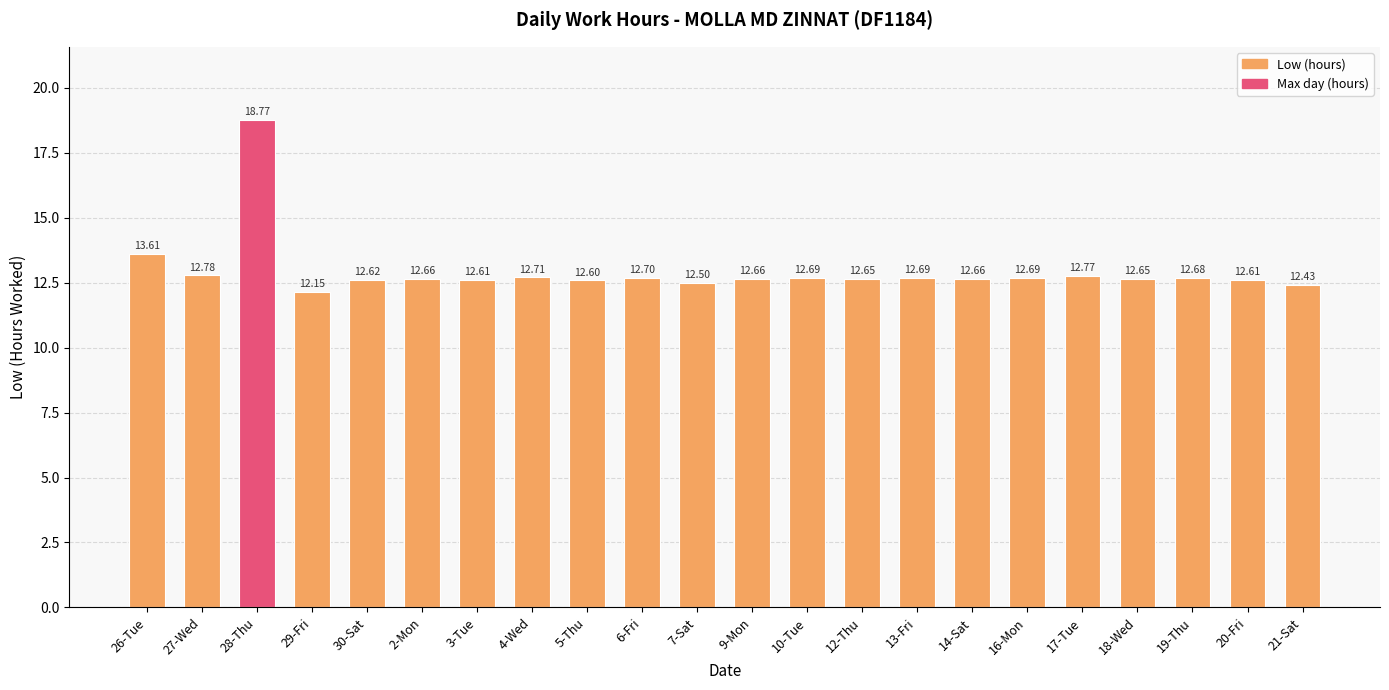

What is the difference between the maximum and minimum values?

6.6